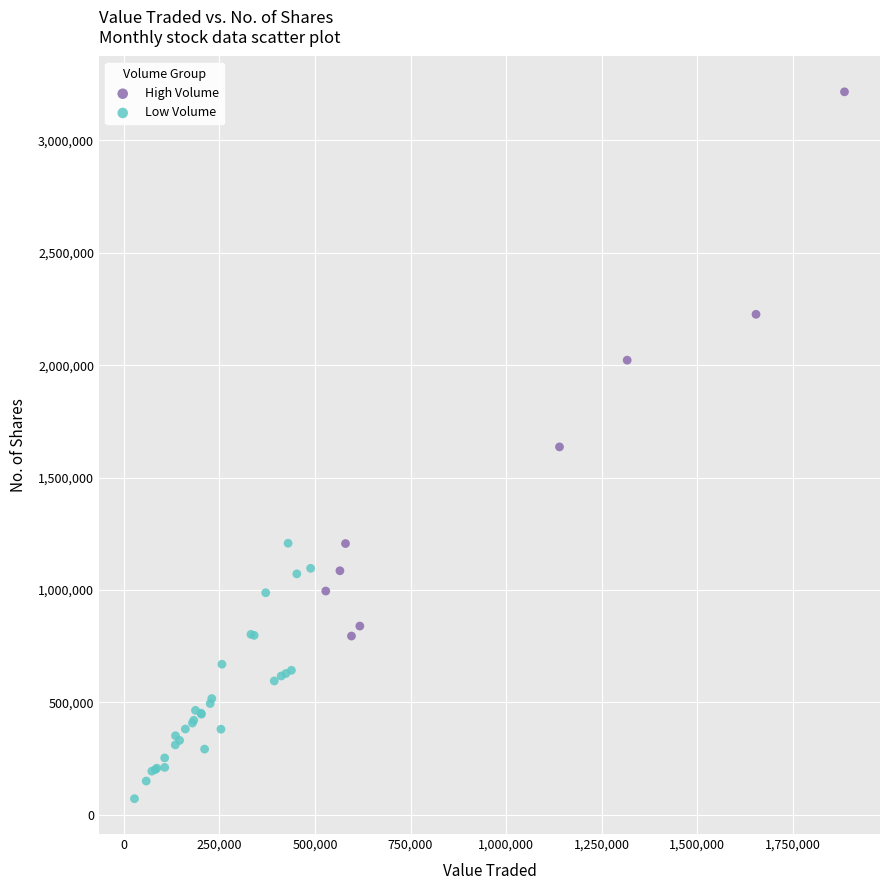

Which series contains the lowest Y value?

Low Volume